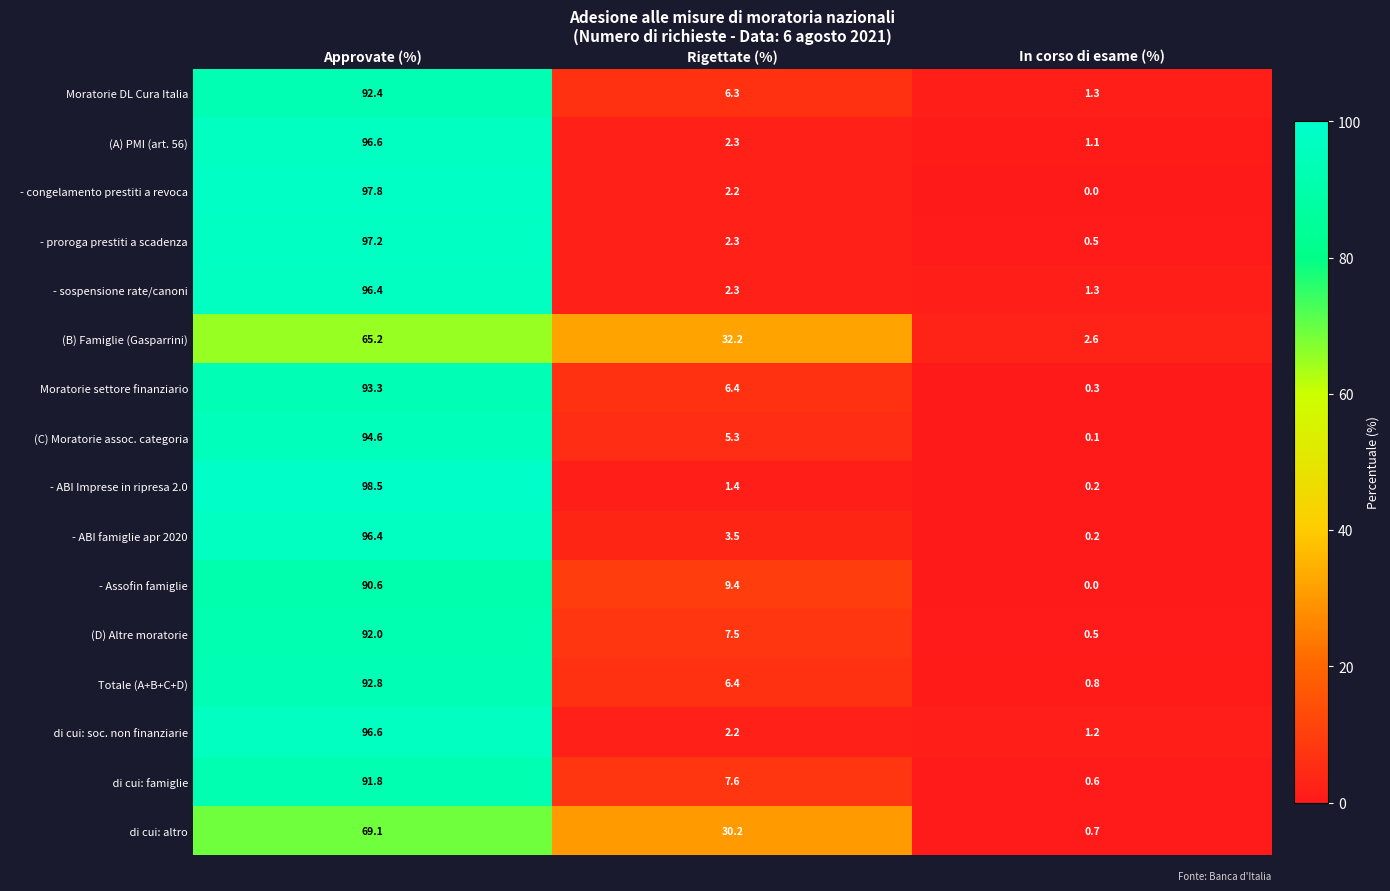

The Moratorie settore finanziario series shows 6.4 at Rigettate (%). True or false?

True